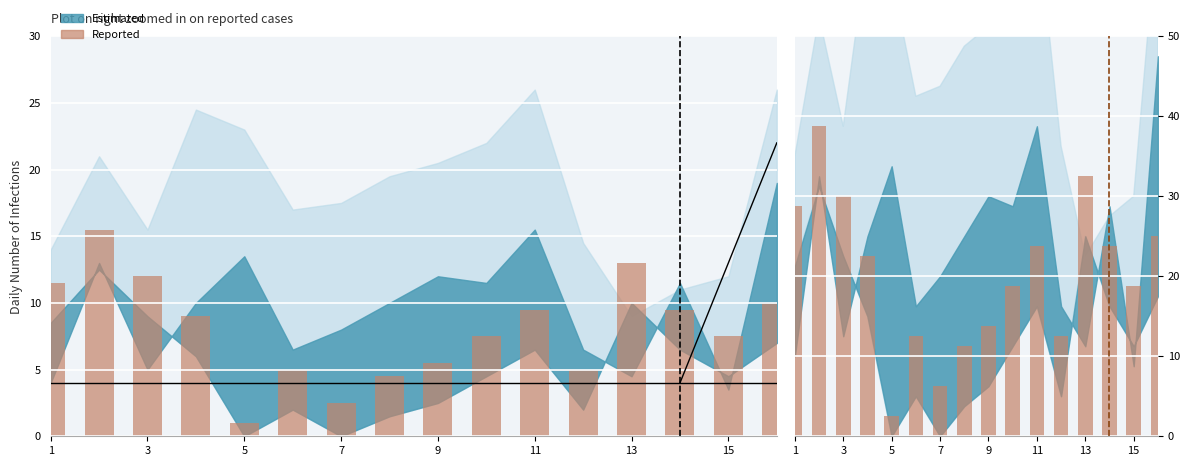

Does the chart contain any negative values?

No